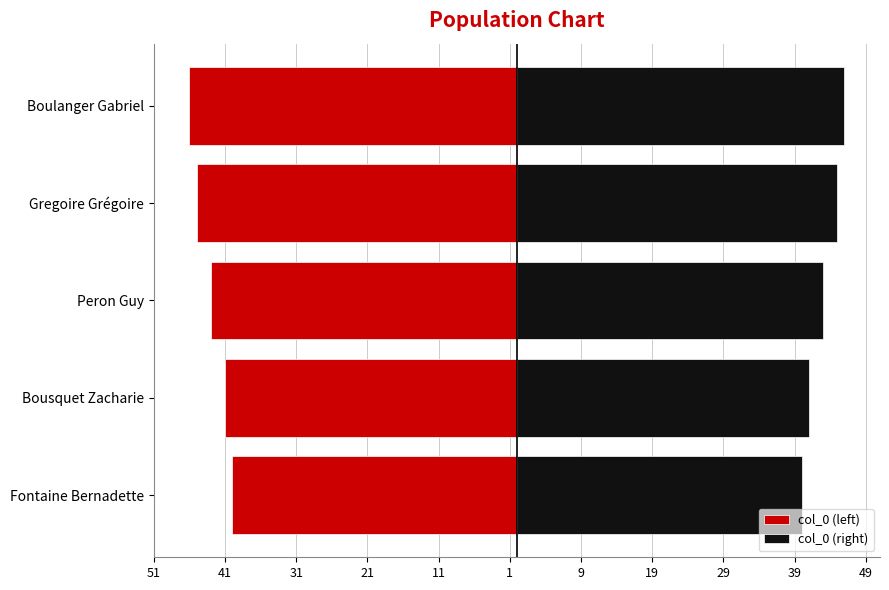

Which series has the largest total across all categories?

col_0 (right)